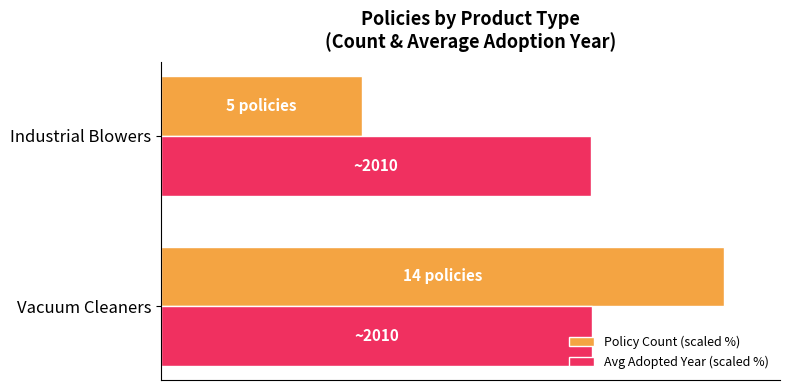

What are all the series names shown in the legend?

Policy Count (scaled %), Avg Adopted Year (scaled %)